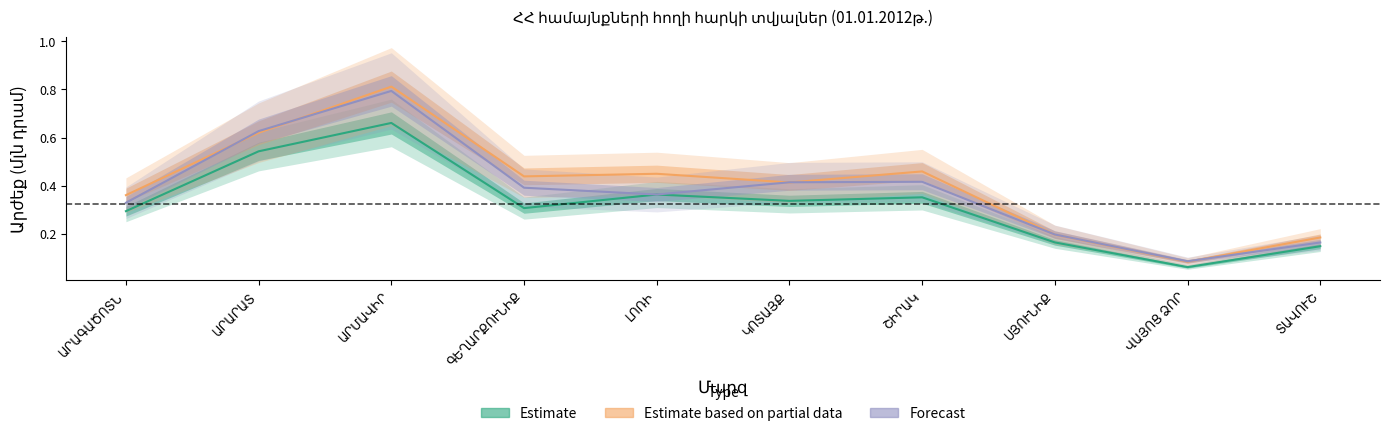

Rank the categories by Ծրագիր տարեկան value from lowest to highest.

ՎԱՅՈՑ ՁՈՐ, ՏԱՎՈՒՇ, ՍՅՈՒՆԻՔ, ԱՐԱԳԱԾՈՏՆ, ԿՈՏԱՅՔ, ԳԵՂԱՐՔՈՒՆԻՔ, ԼՈՌԻ, ՇԻՐԱԿ, ԱՐԱՐԱՏ, ԱՐՄԱՎԻՐ